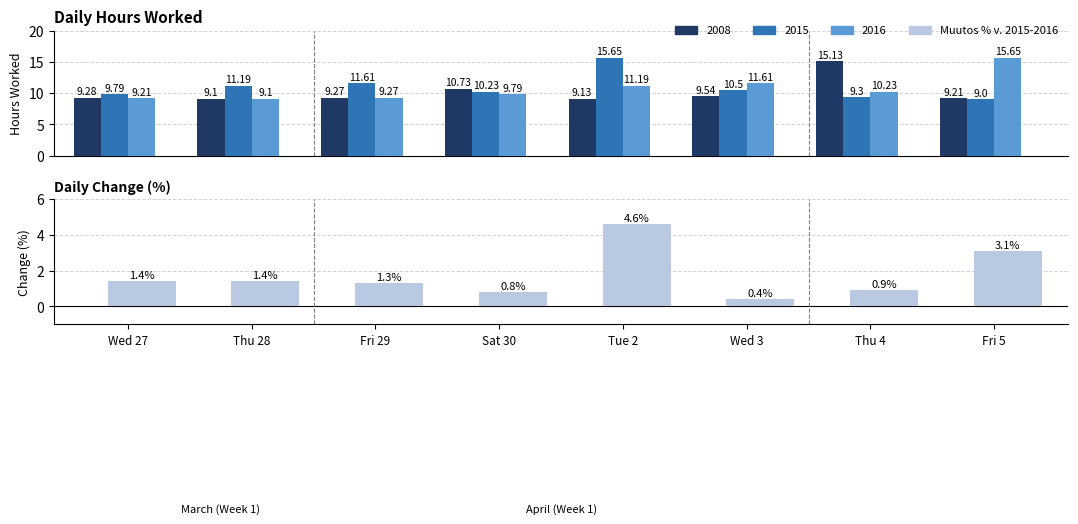

Which has a higher value, Fri 29 or Thu 4?

Fri 29